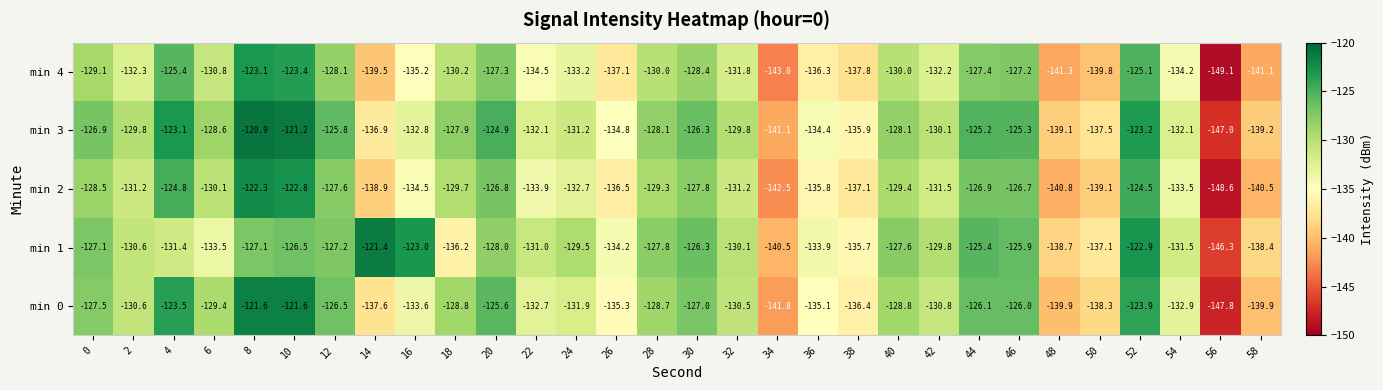

What is the minimum value for min 1?

-146.3